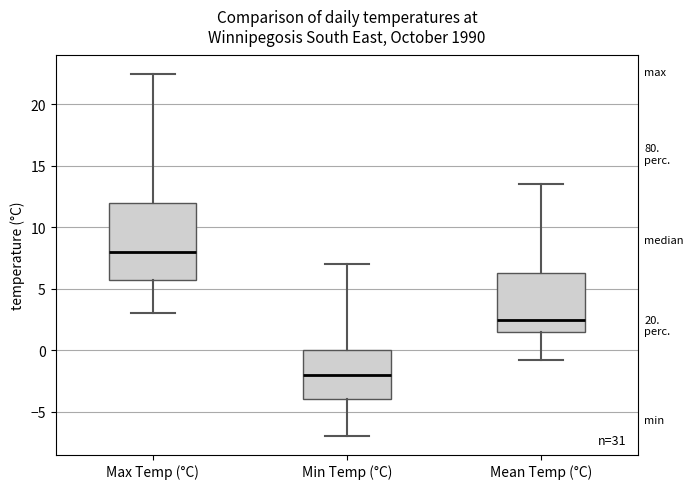

Which box is the tallest, from its lower edge to its upper edge?

Max Temp (°C)